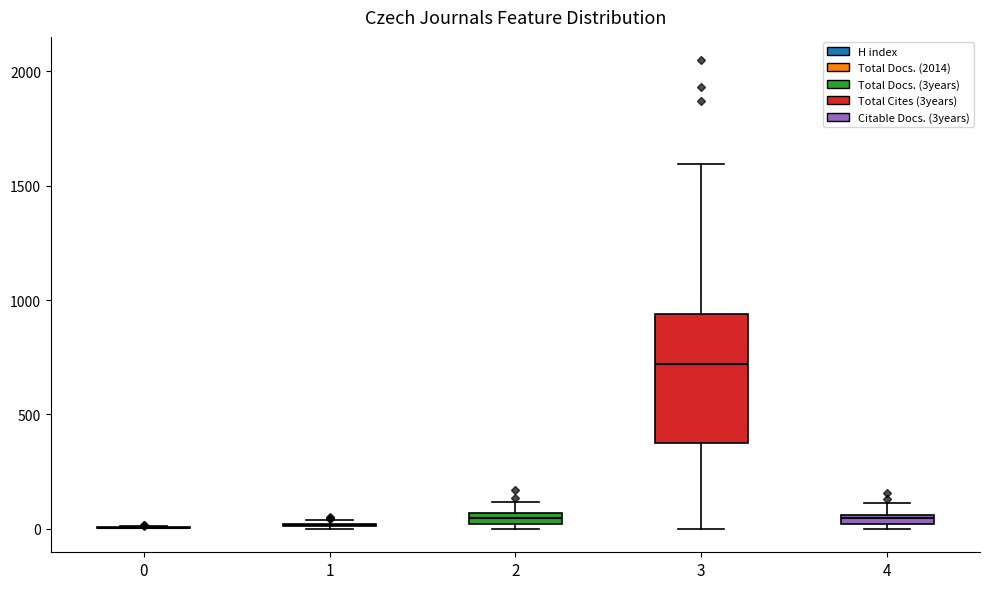

Comparing the boxes themselves (not the whiskers), which one is the tallest?

3